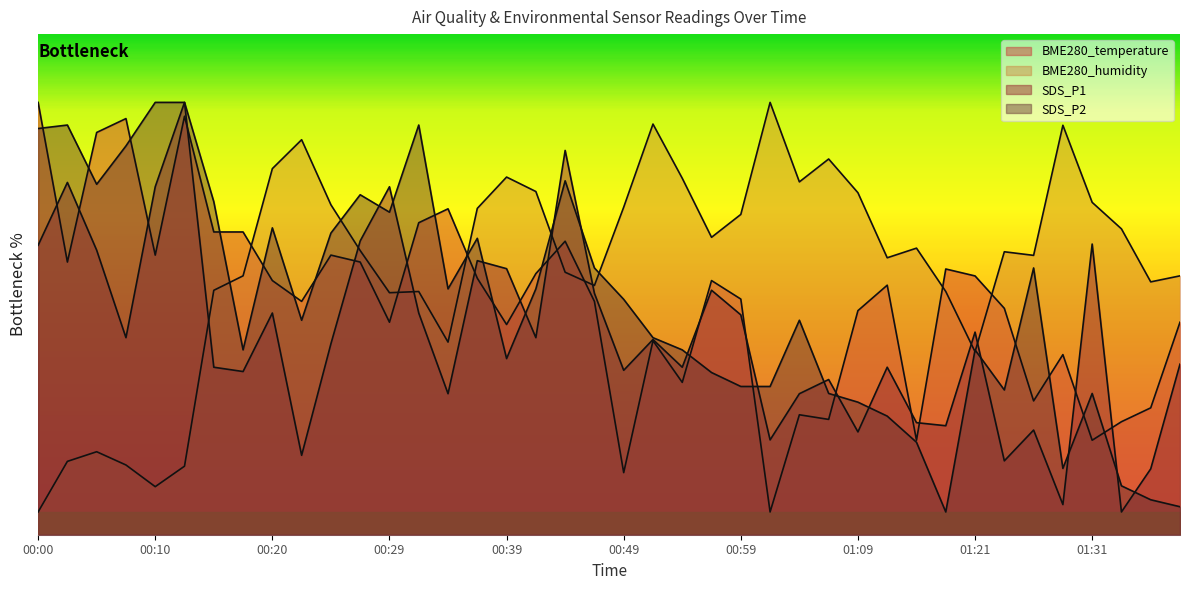

Is the value of BME280_temperature at 00:52 greater than the value of SDS_P1 at 01:38?

Yes